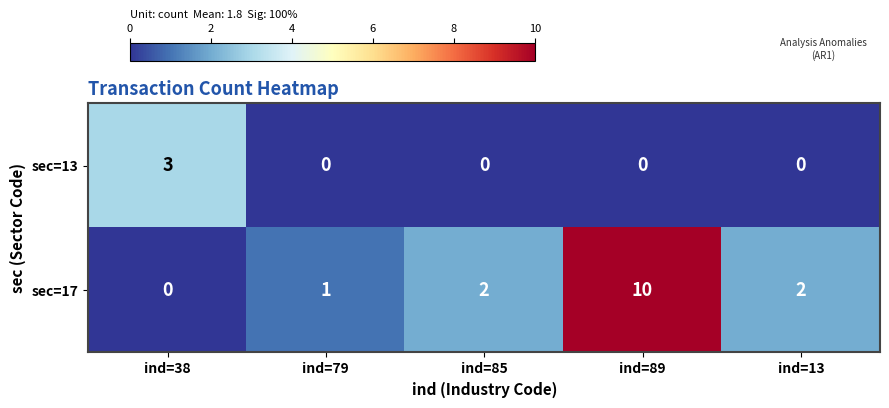

Which series has the largest total across all categories?

sec=17